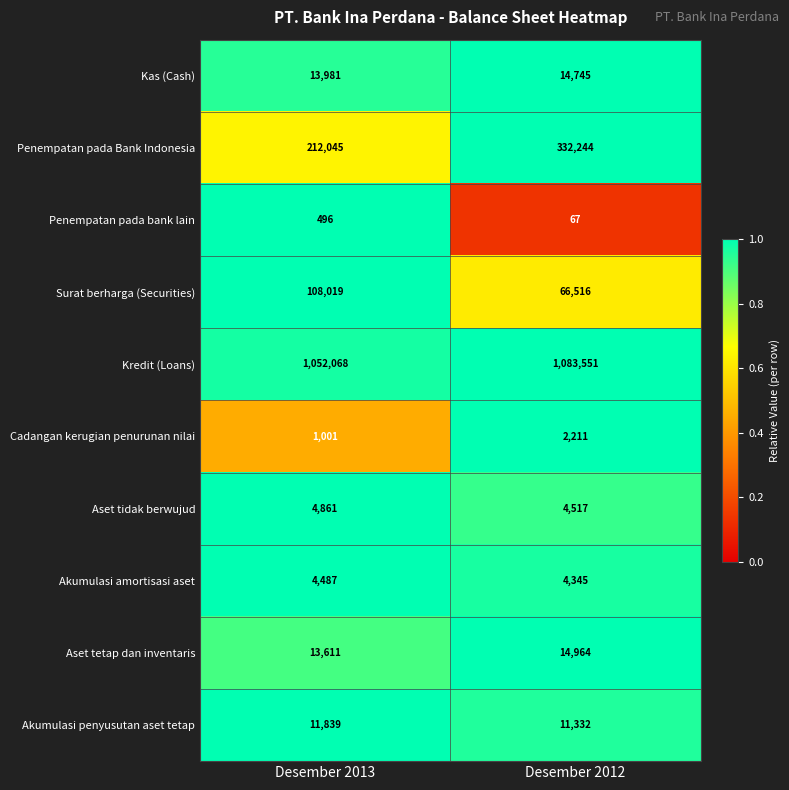

Which series has the largest total across all categories?

Kredit (Loans)